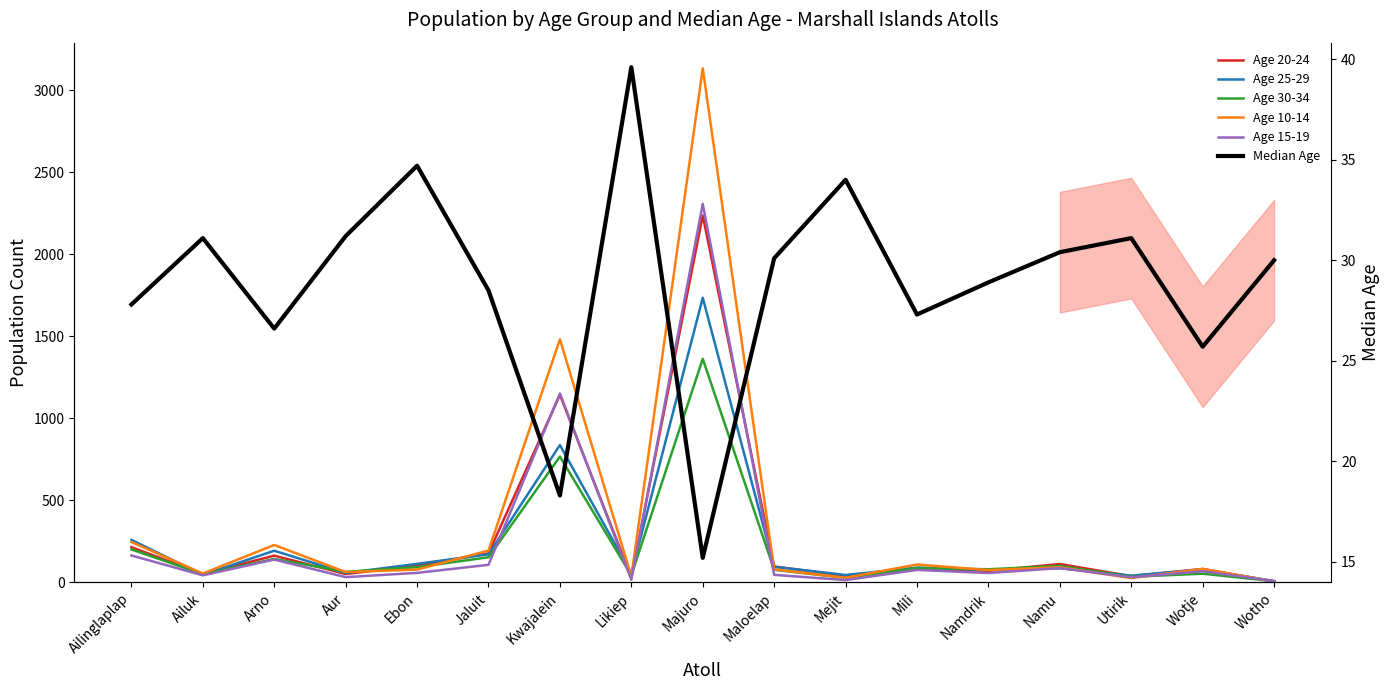

Between Ailuk and Likiep, which series saw the biggest shift?

Age 15-19